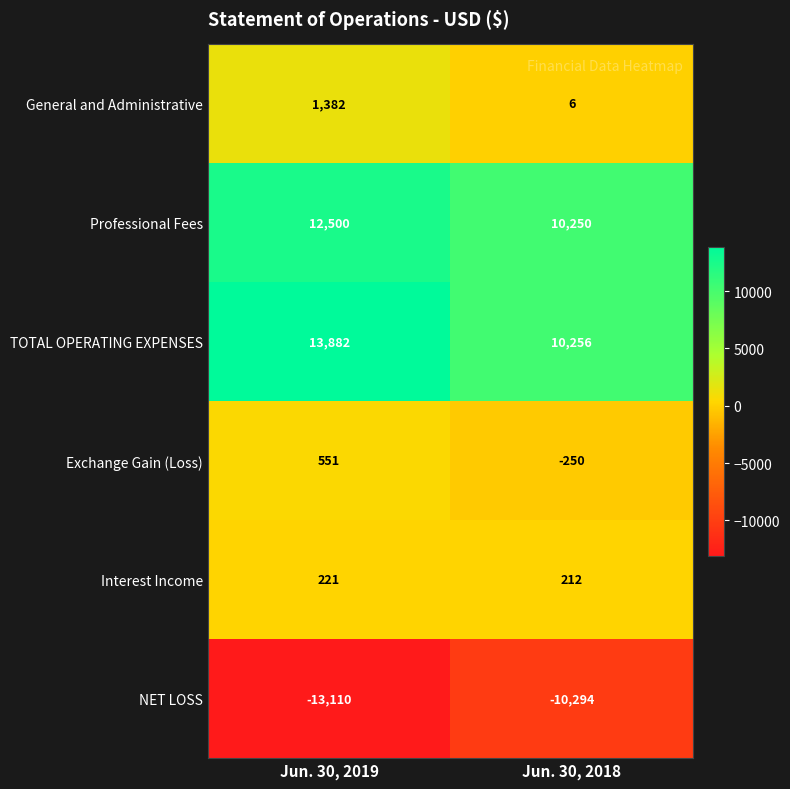

Reading left to right, transcribe all the data shown in this chart.

General and Administrative: 1382	6
Professional Fees: 12500	10250
TOTAL OPERATING EXPENSES: 13882	10256
Exchange Gain (Loss): 551	-250
Interest Income: 221	212
NET LOSS: -13110	-10294